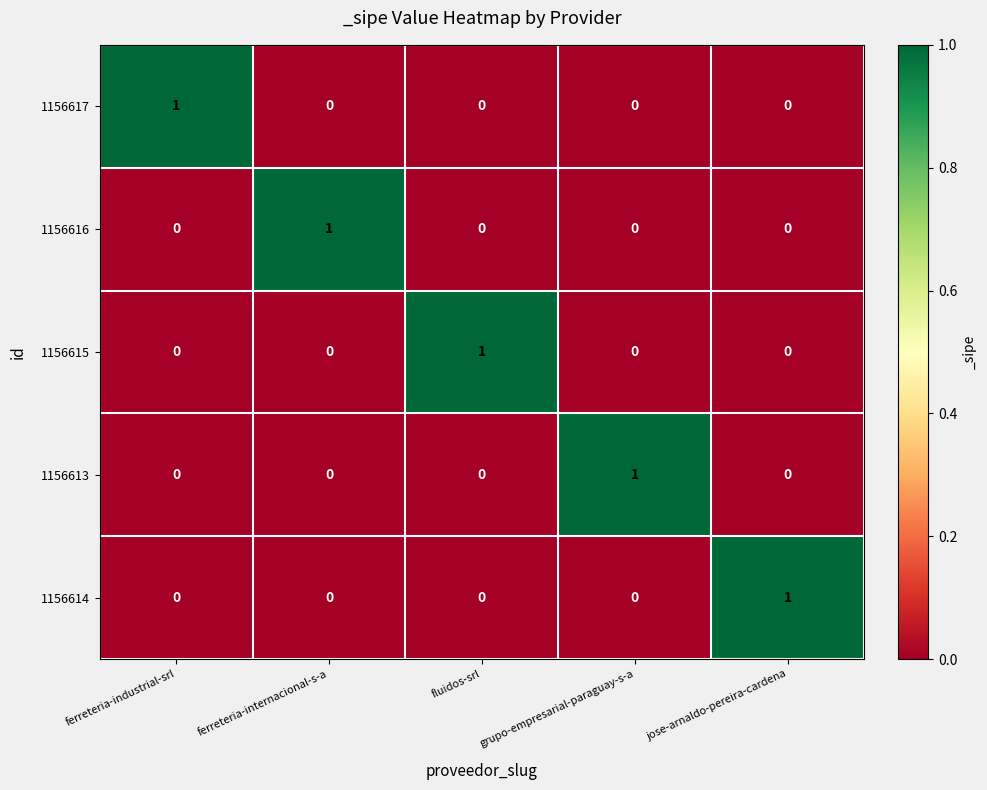

Reading left to right, extract all data points from this chart.

1156617: ferreteria-industrial-srl=1	ferreteria-internacional-s-a=0	fluidos-srl=0	grupo-empresarial-paraguay-s-a=0	jose-arnaldo-pereira-cardena=0
1156616: ferreteria-industrial-srl=0	ferreteria-internacional-s-a=1	fluidos-srl=0	grupo-empresarial-paraguay-s-a=0	jose-arnaldo-pereira-cardena=0
1156615: ferreteria-industrial-srl=0	ferreteria-internacional-s-a=0	fluidos-srl=1	grupo-empresarial-paraguay-s-a=0	jose-arnaldo-pereira-cardena=0
1156613: ferreteria-industrial-srl=0	ferreteria-internacional-s-a=0	fluidos-srl=0	grupo-empresarial-paraguay-s-a=1	jose-arnaldo-pereira-cardena=0
1156614: ferreteria-industrial-srl=0	ferreteria-internacional-s-a=0	fluidos-srl=0	grupo-empresarial-paraguay-s-a=0	jose-arnaldo-pereira-cardena=1